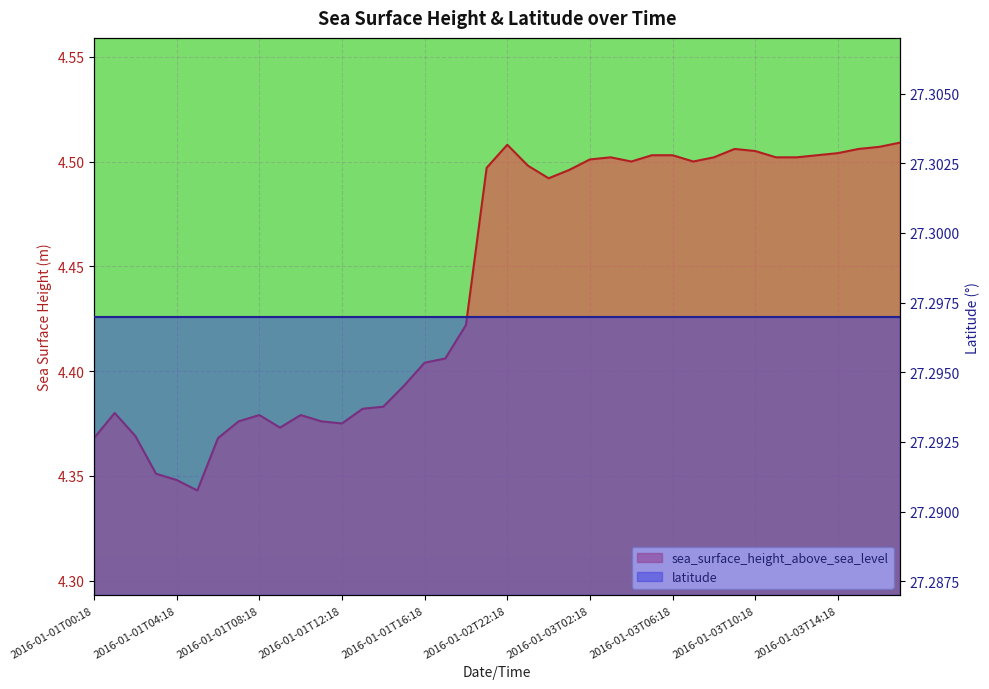

How many categories are shown in the chart?

40